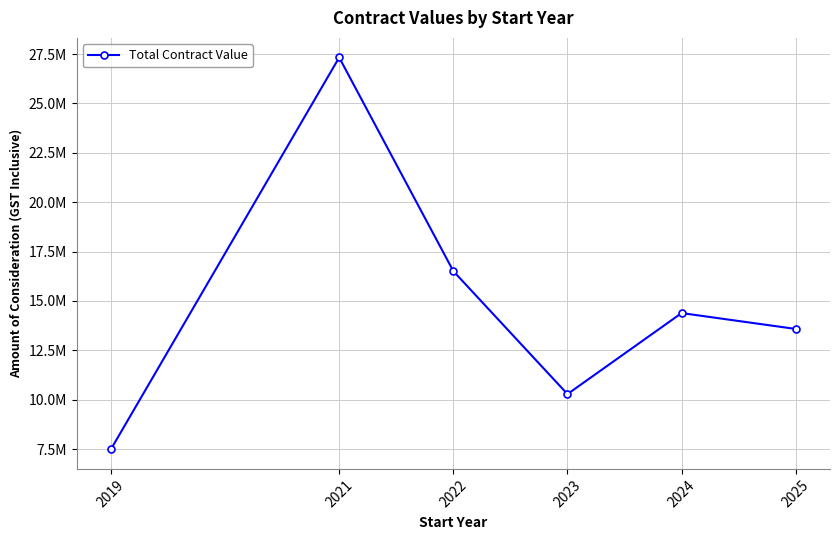

What is the minimum value shown in the chart?

7488049